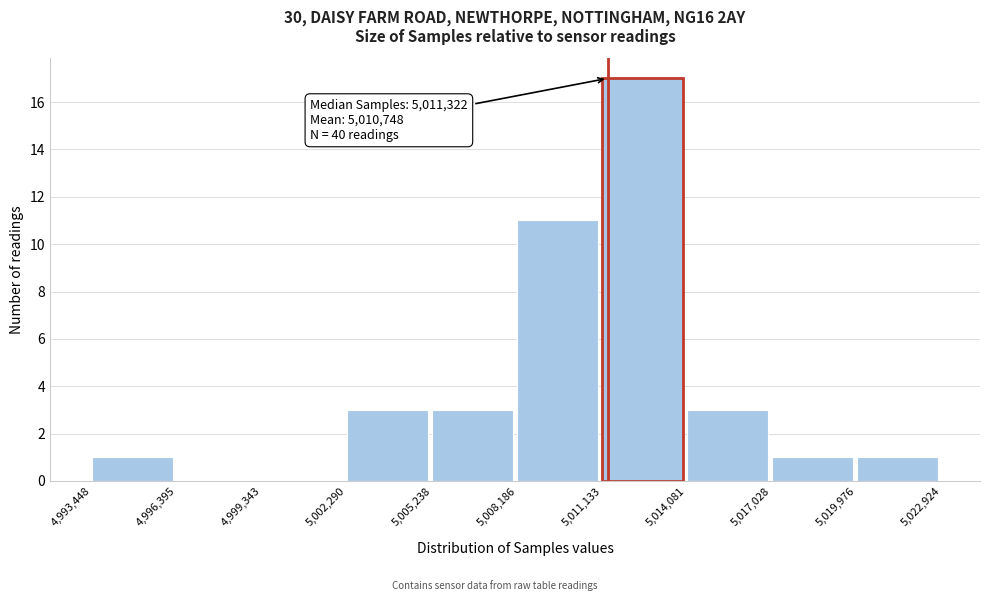

Which range on the x-axis has the tallest bar?

5,011,133 to 5,014,081